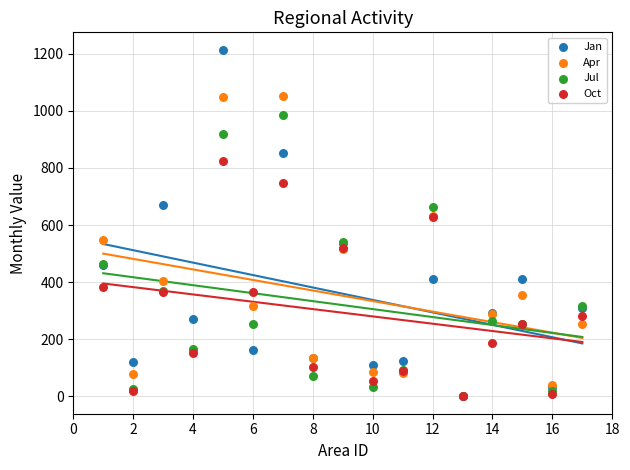

What are all the series names shown in the legend?

Jan, Apr, Jul, Oct